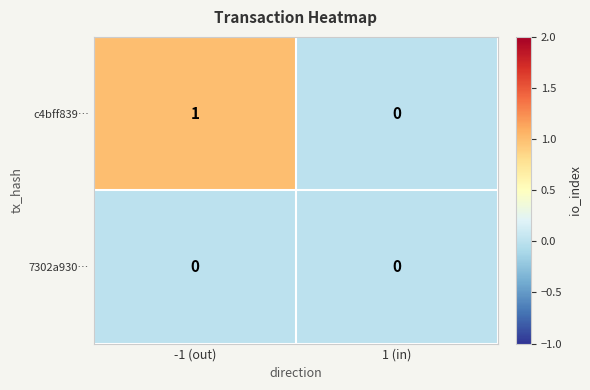

How many categories are shown in the chart?

2